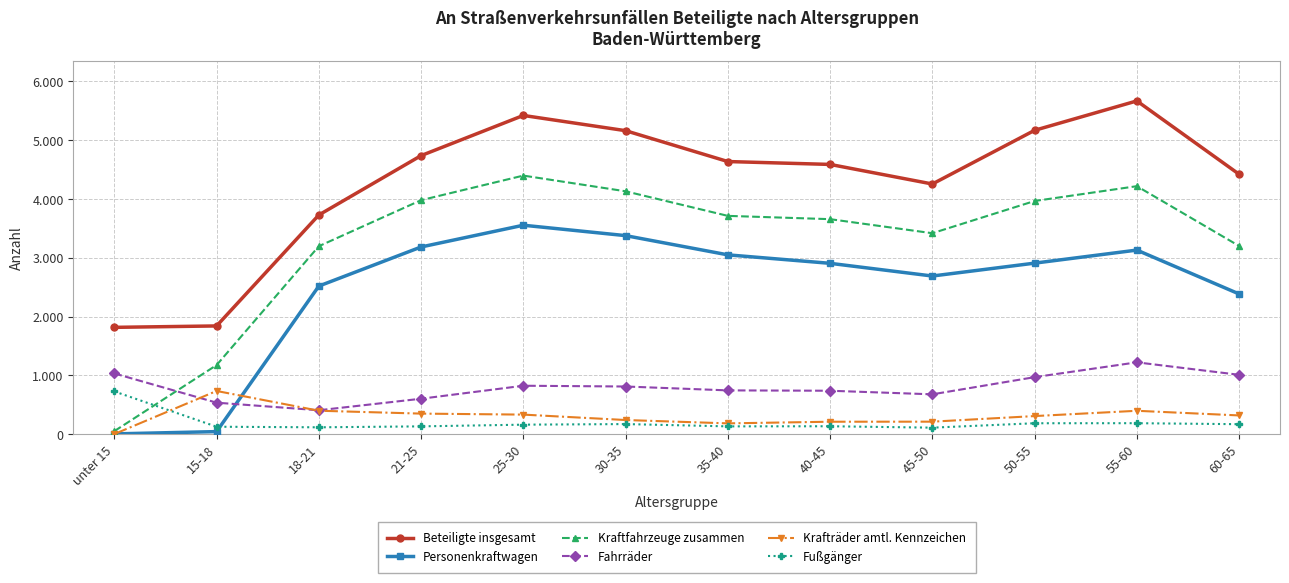

What is the average value of the Personenkraftwagen series?

2480